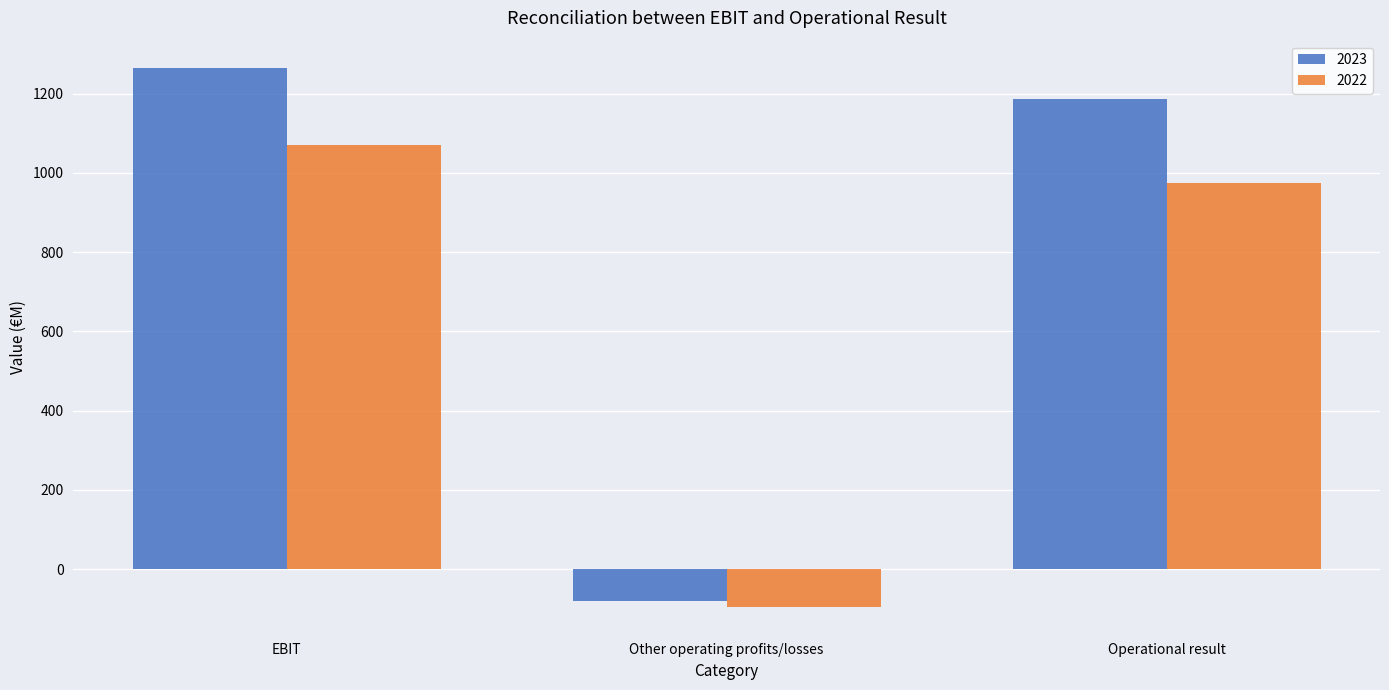

At which label is 2022 closest to 488?

Operational result